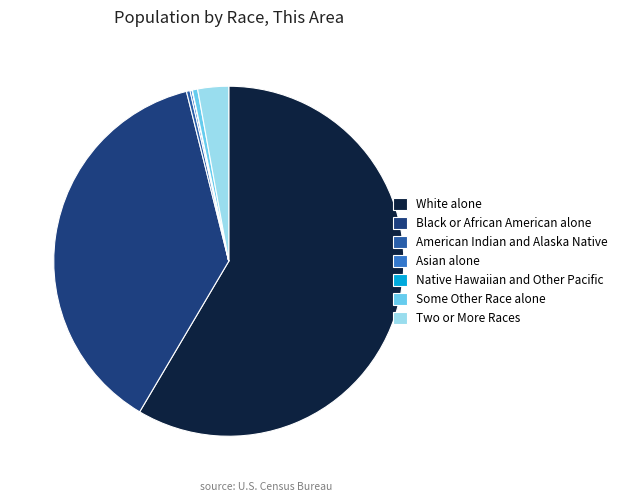

The Two or More Races slice represents 3% of the pie. True or false?

True